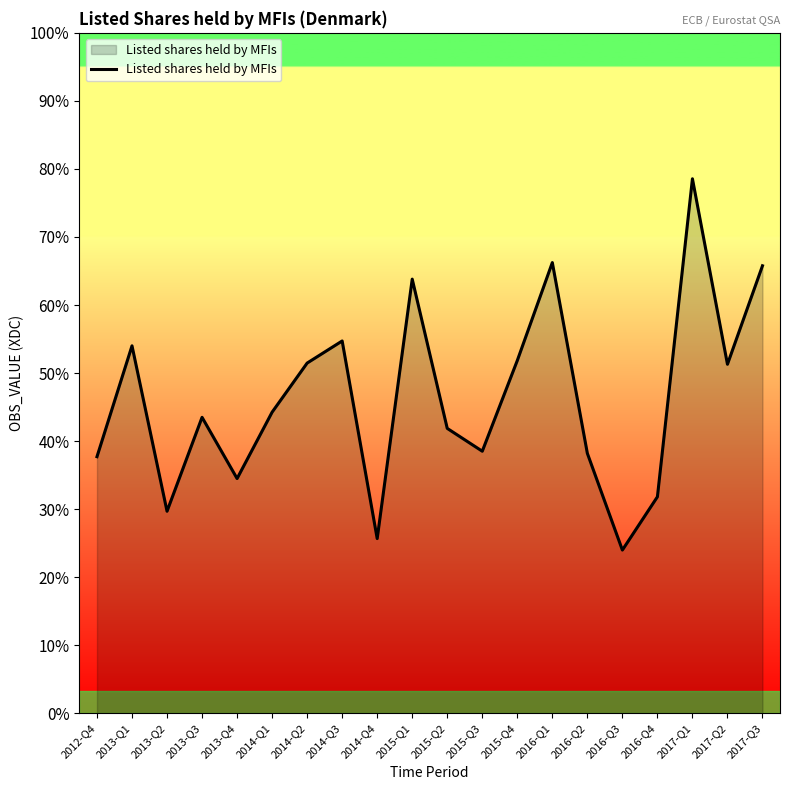

Does the chart display data point markers on the line(s)?

No